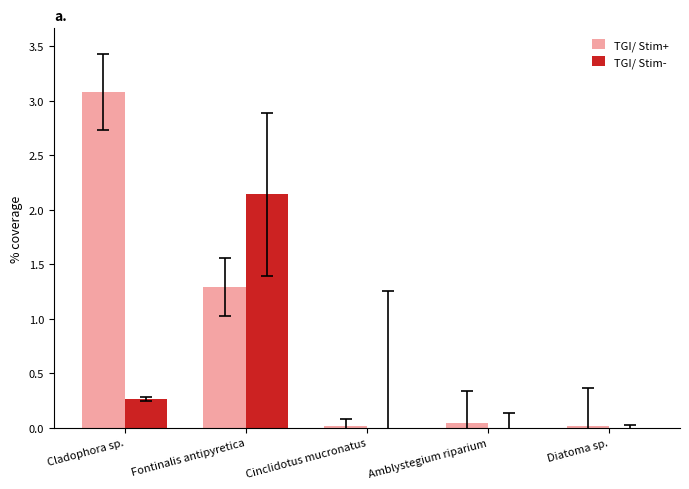

At which category does the chart reach its peak across all series?

Cladophora sp.